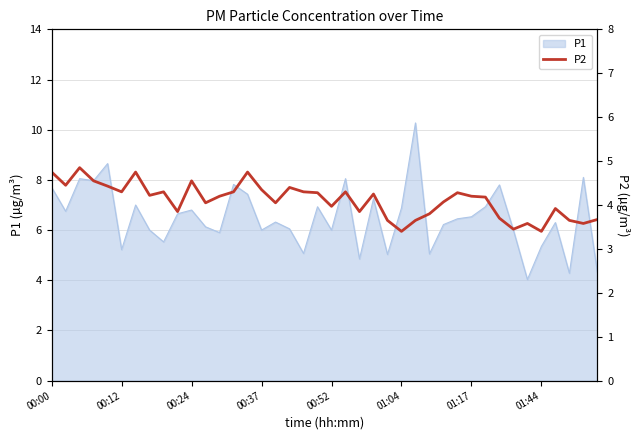

Is it true that P1 equals 10.8 at 00:24?

False